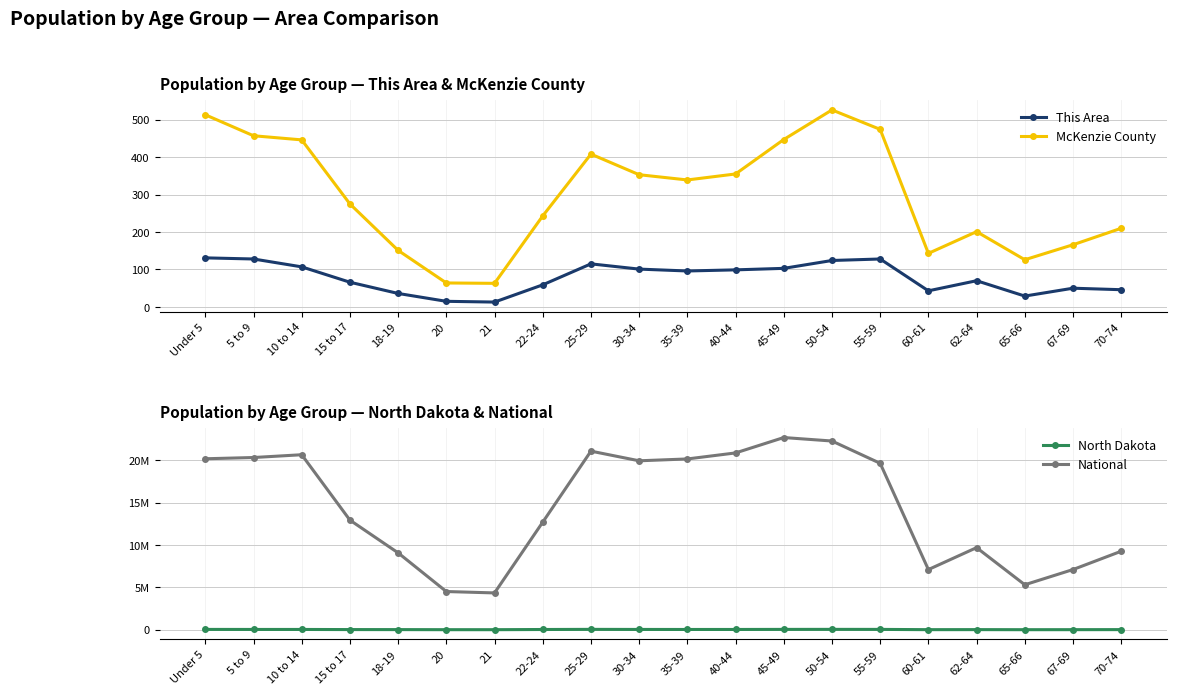

At which label is McKenzie County closest to 294?

15 to 17